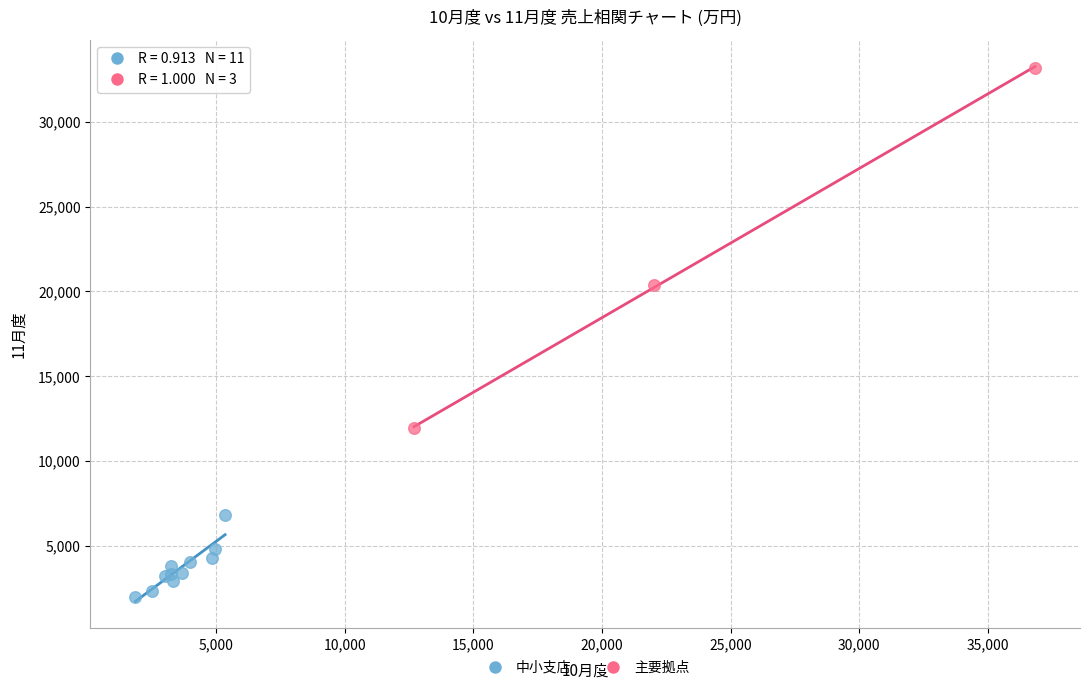

Which series has the largest Y range (max minus min)?

主要拠点